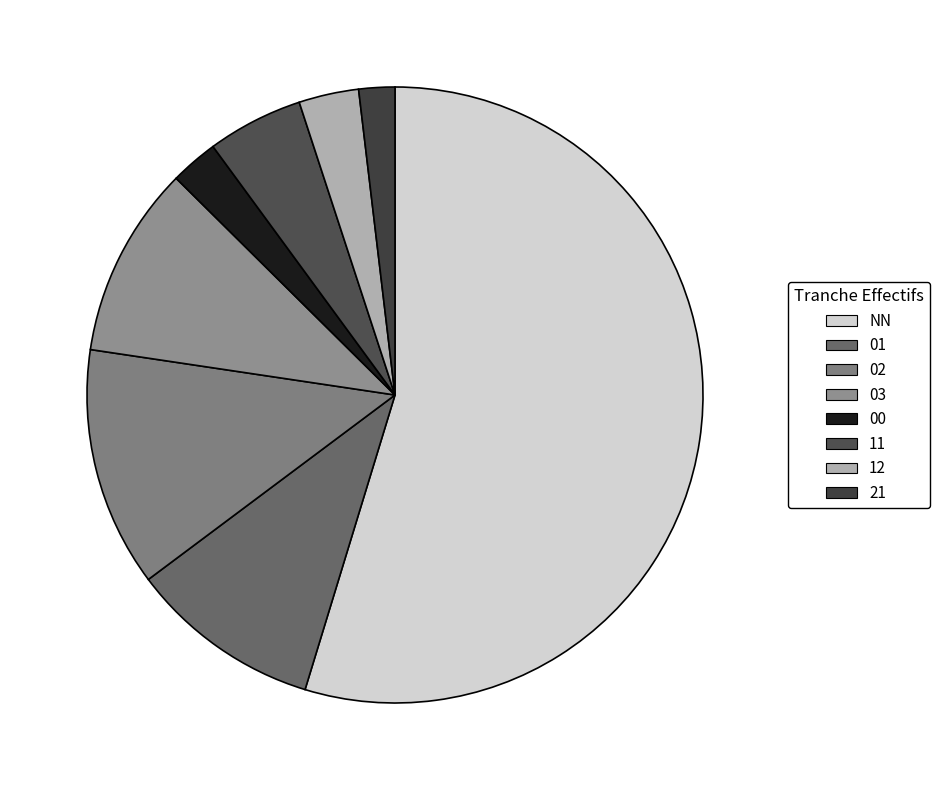

Rank the categories by value from lowest to highest.

21, 00, 12, 11, 01, 03, 02, NN